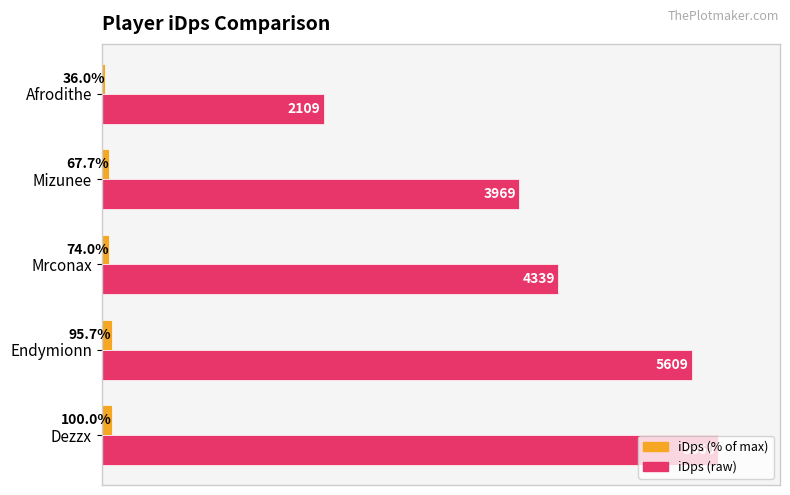

Between Dezzx and Endymionn, which series saw the biggest shift?

iDps (raw)